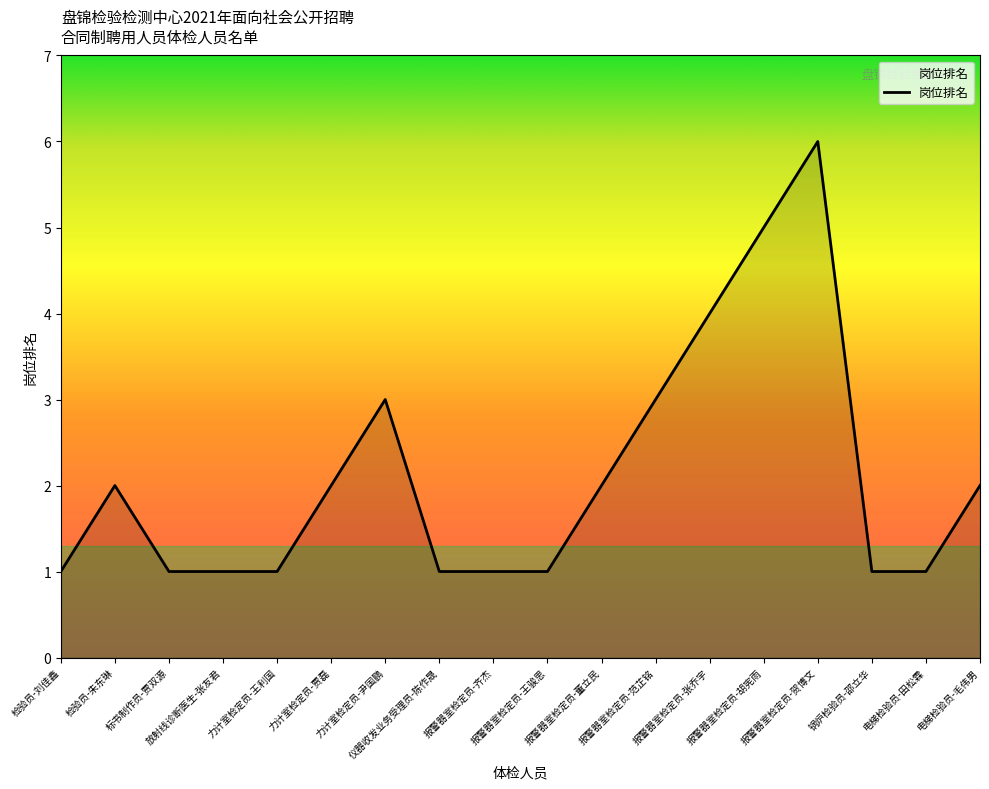

At which category does the data reach its first local peak?

检验员-朱东琳